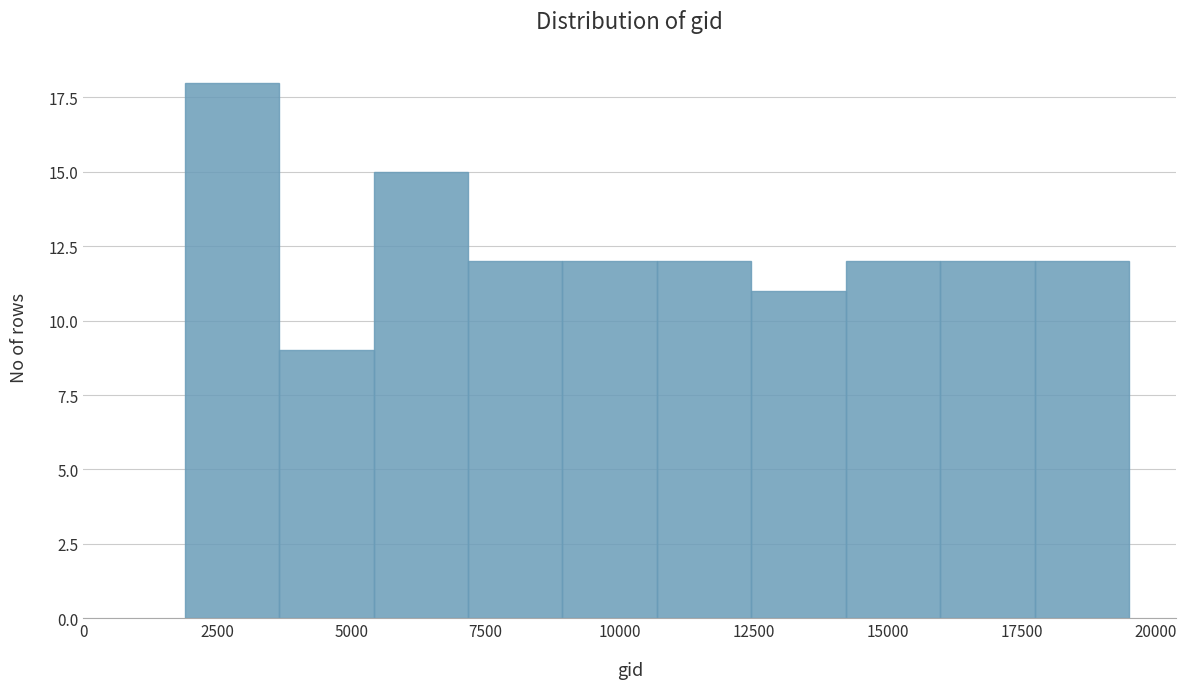

Around what value on the x-axis is the tallest bar? Give the approximate position of its centre, as read against the axis.

3000